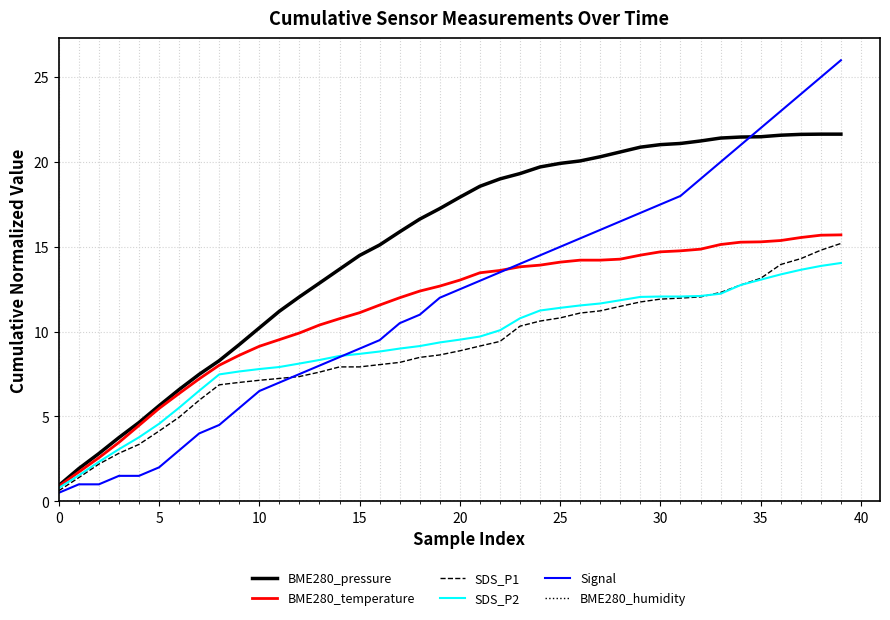

What is the minimum value for SDS_P2?

0.8